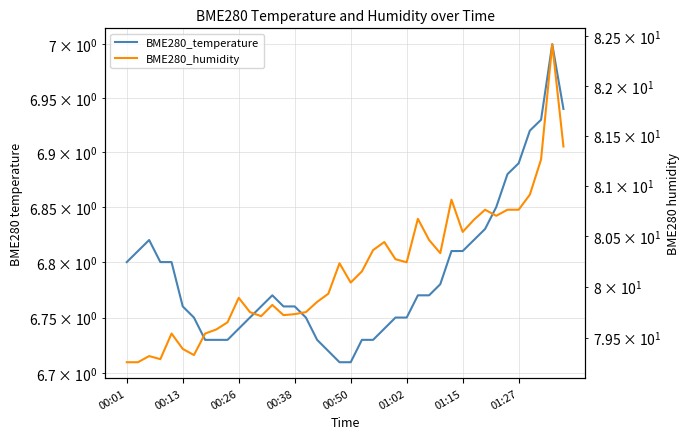

How many categories are shown in the chart?

40